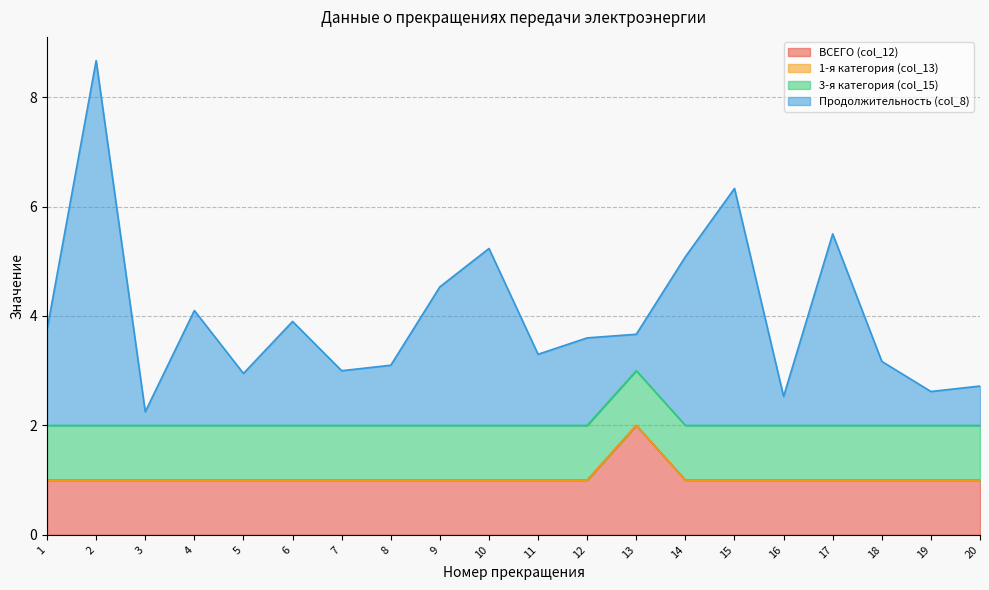

What is the approximate value of Продолжительность (col_8) at 11?

3.3